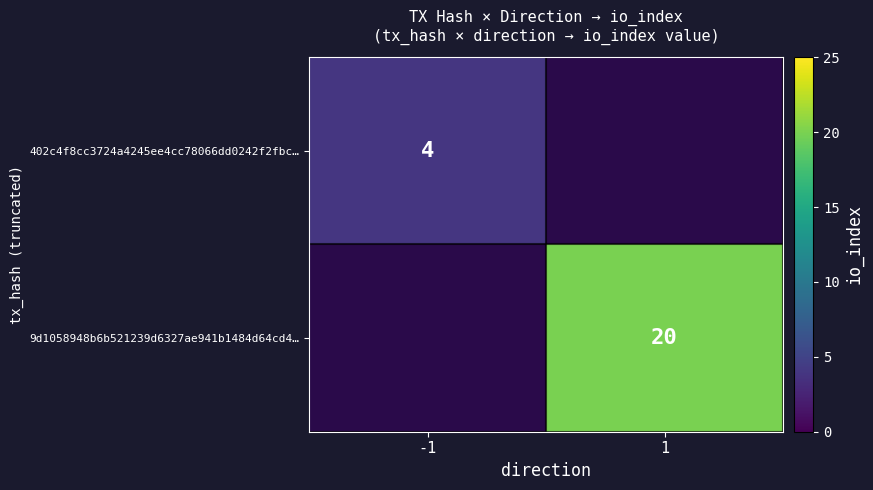

Is the value of 402c4f8cc3724a4245ee4cc78066dd0242f2fbc… at -1 greater than the value of 9d1058948b6b521239d6327ae941b1484d64cd4… at 1?

No